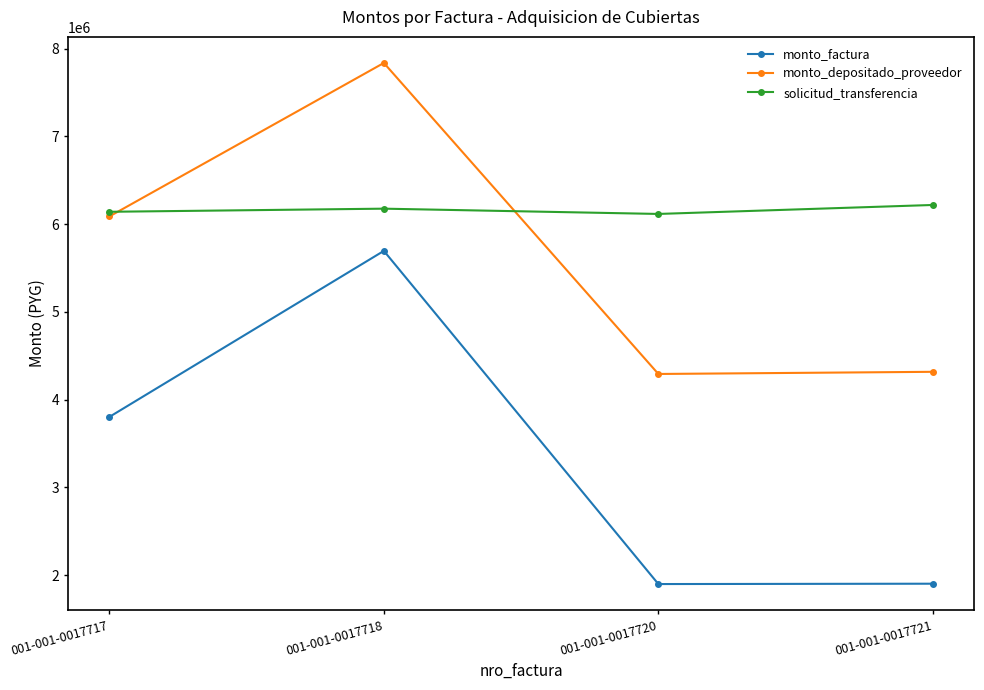

The solicitud_transferencia series shows 6177116.3 at 001-001-0017718. True or false?

True